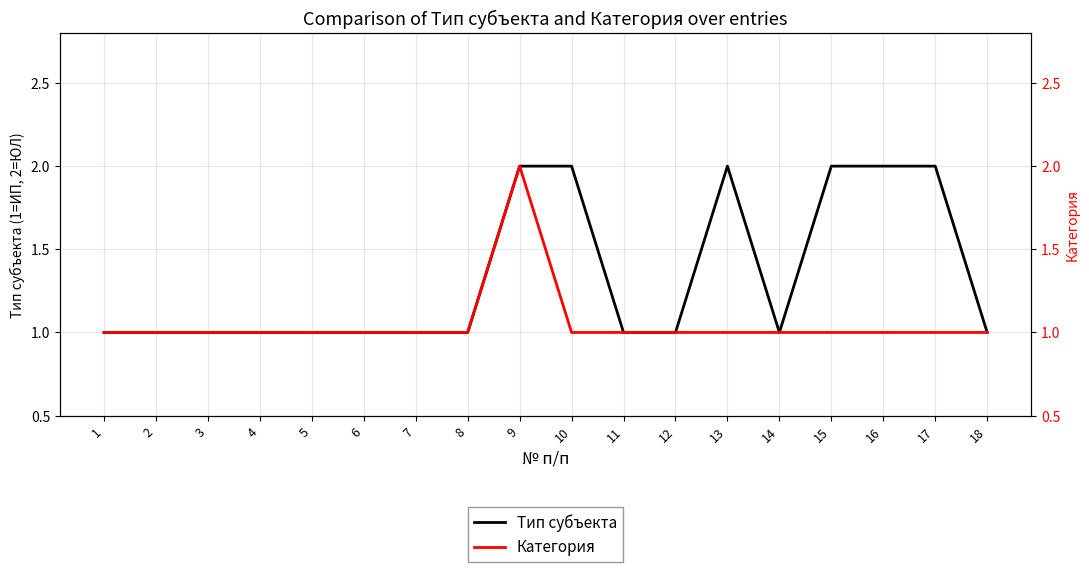

True or false: Категория and Тип субъекта cross at least once.

False